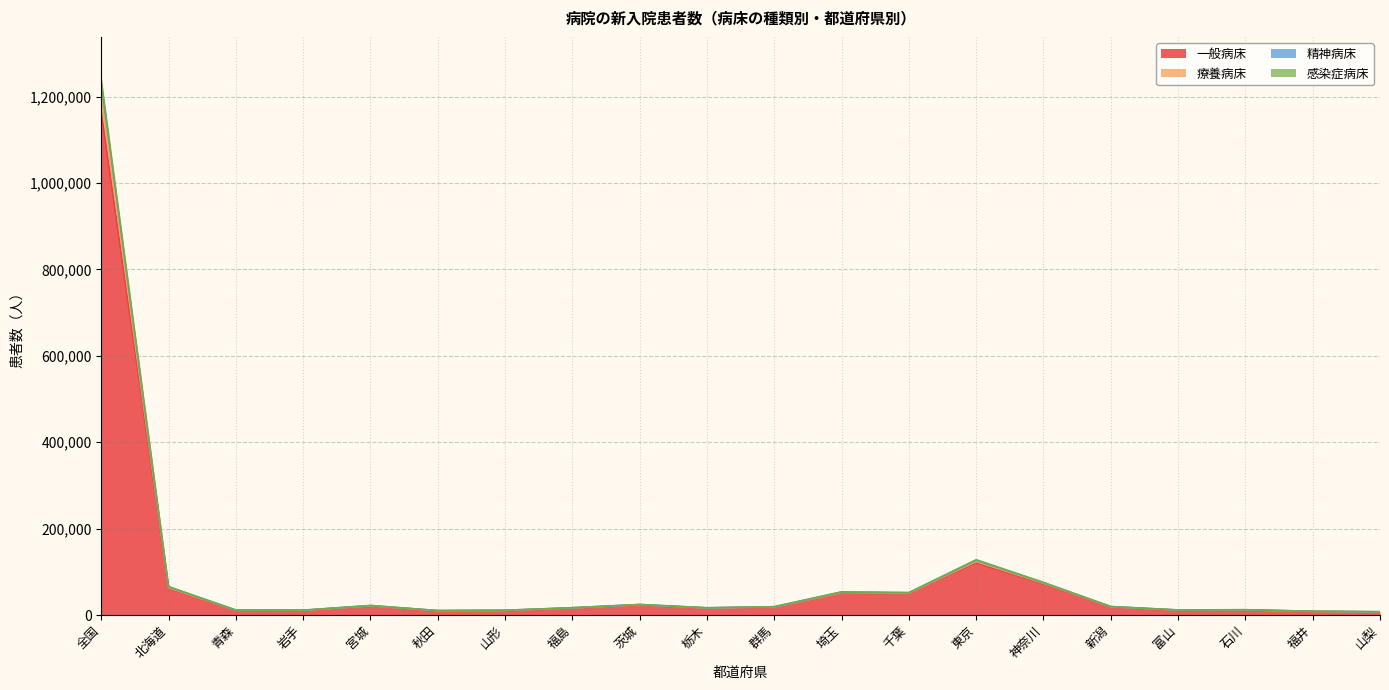

At which category is the sum across all series the highest?

全国